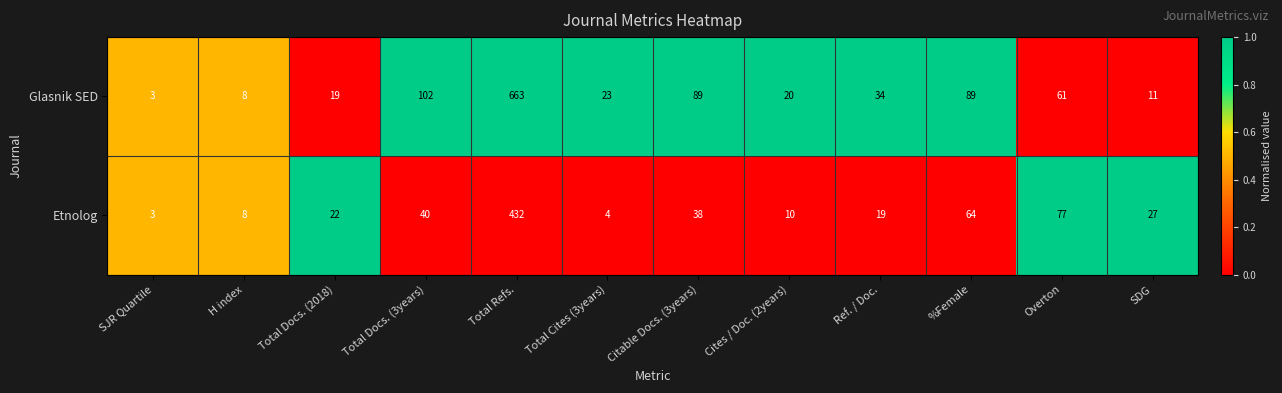

Count the number of data series in this chart.

2